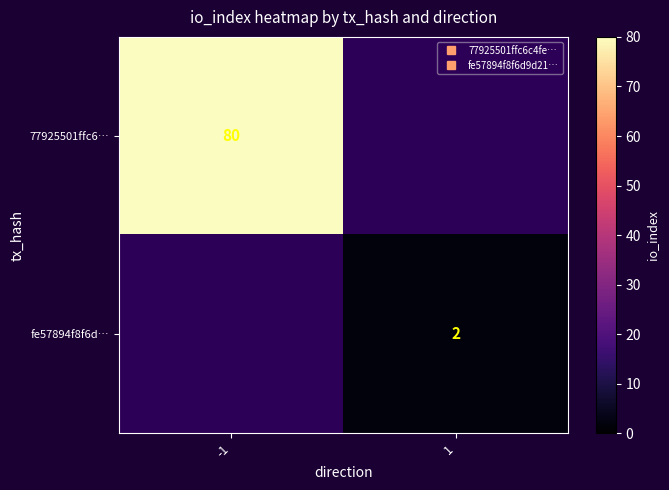

List the series in order of their overall mean, highest first.

77925501ffc6…, fe57894f8f6d…